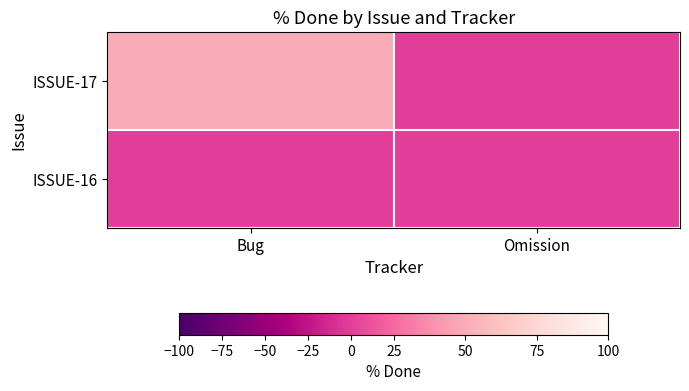

Reading left to right, extract all data points from this chart.

ISSUE-17: Bug=50	Omission=0
ISSUE-16: Bug=0	Omission=0